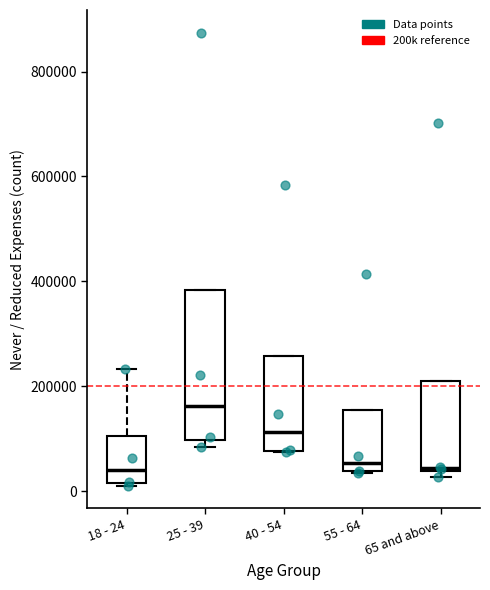

Reading left to right, transcribe this box plot: for each box, give where its median line is, the range the box spans, and where its two whiskers end, as read against the y-axis. The values are not printed on the chart, so give them approximately, as read against the axis.

18 - 24: median 40000, box 20000 to 100000, whiskers 20000 to 240000
25 - 39: median 160000, box 100000 to 380000, whiskers 80000 to 380000
40 - 54: median 120000, box 80000 to 260000, whiskers 80000 to 260000
55 - 64: median 60000, box 40000 to 160000, whiskers 40000 to 160000
65 and above: median 40000 (just above the box's lower edge), box 40000 to 220000, whiskers 20000 to 220000